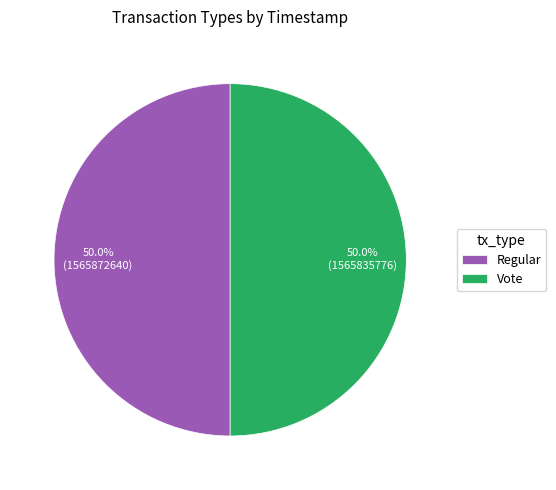

How many slices are in this pie chart?

2